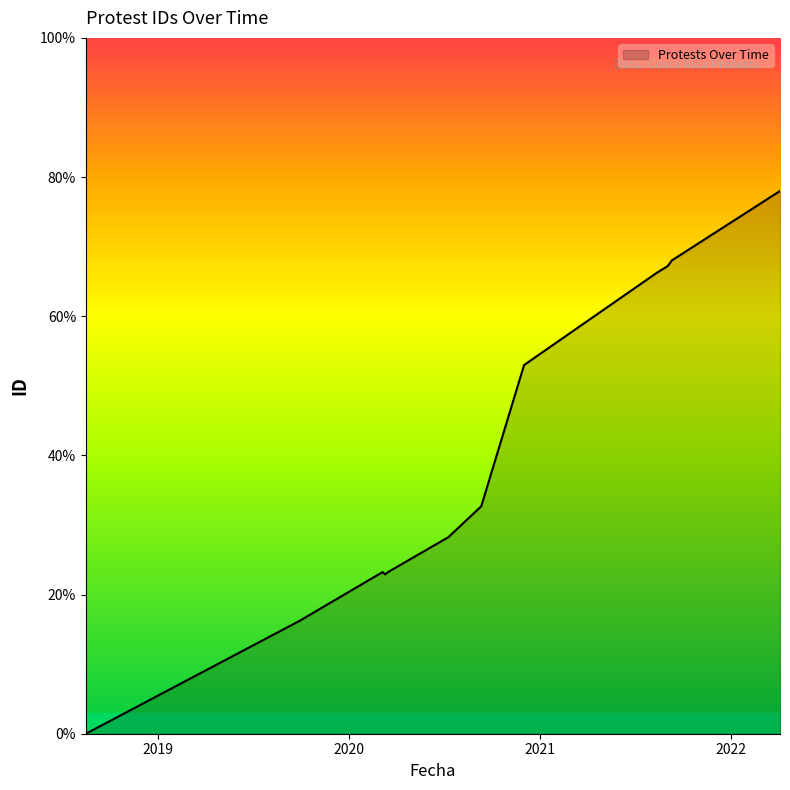

What is the difference between the maximum and minimum values?

78.0